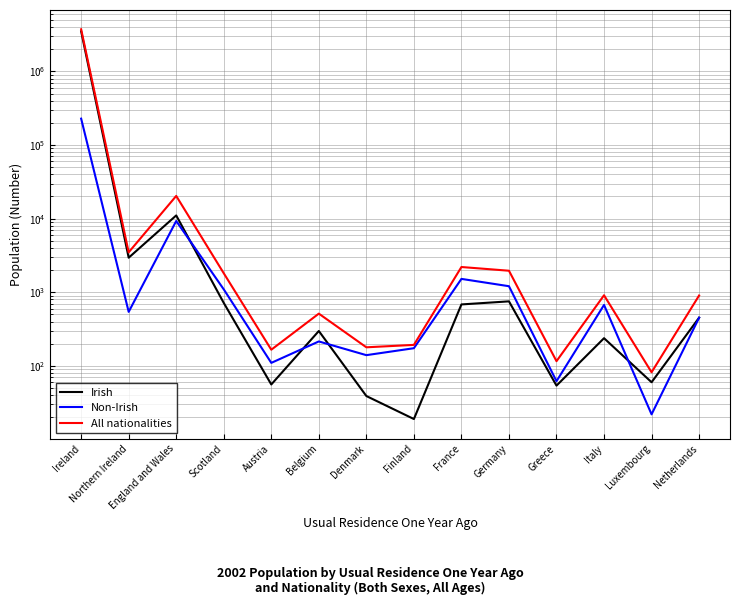

How many data points in All nationalities are less than 911?

7